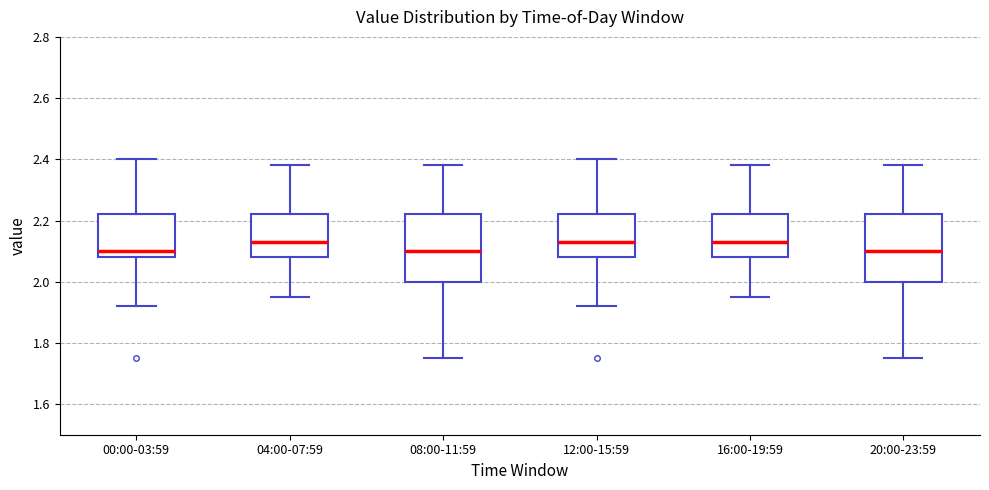

Reading left to right, transcribe this box plot: for each box, give where its median line is, the range the box spans, and where its two whiskers end, as read against the y-axis. The values are not printed on the chart, so give them approximately, as read against the axis.

00:00-03:59: median 2.10, box 2.08 to 2.22, whiskers 1.92 to 2.40
04:00-07:59: median 2.14, box 2.08 to 2.22, whiskers 1.96 to 2.38
08:00-11:59: median 2.10, box 2.00 to 2.22, whiskers 1.76 to 2.38
12:00-15:59: median 2.14, box 2.08 to 2.22, whiskers 1.92 to 2.40
16:00-19:59: median 2.14, box 2.08 to 2.22, whiskers 1.96 to 2.38
20:00-23:59: median 2.10, box 2.00 to 2.22, whiskers 1.76 to 2.38